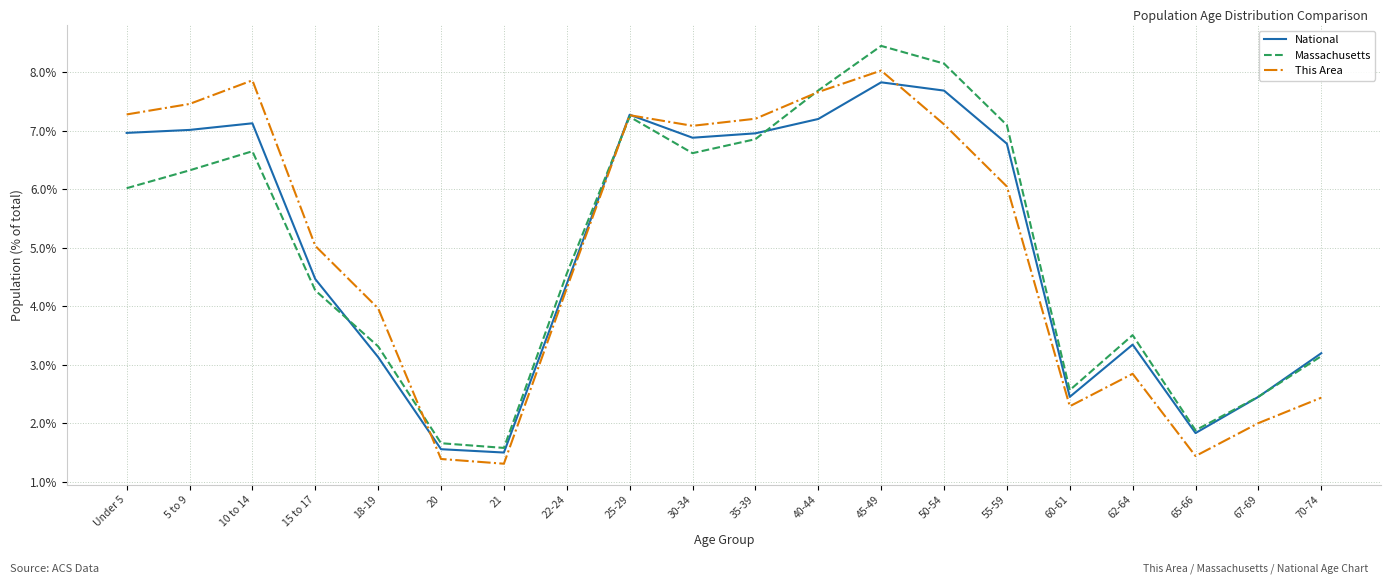

What is the greatest value displayed?

8.4